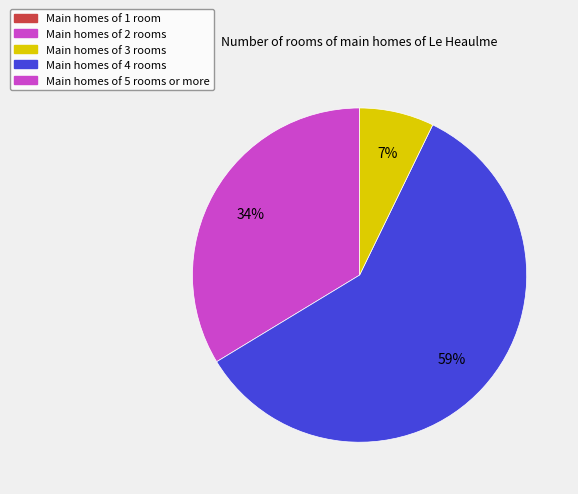

How many segments does this pie chart have?

3